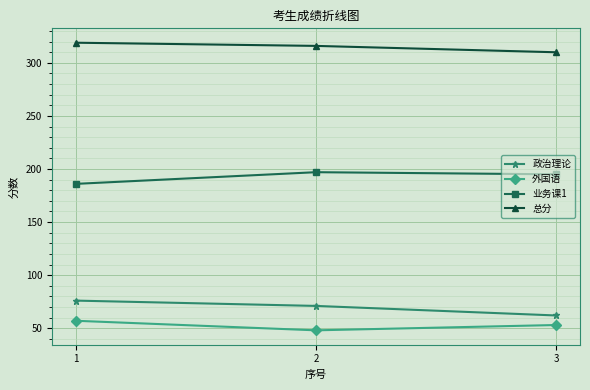

Is it true that 业务课1 equals 197 at 2?

True